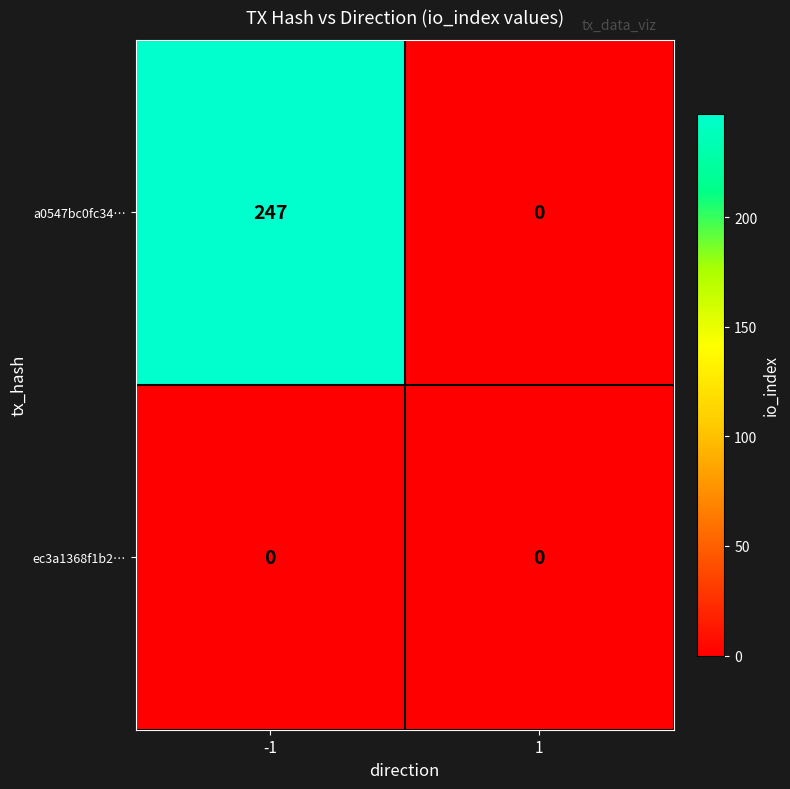

List the series in order of their overall mean, lowest first.

ec3a1368f1b2…, a0547bc0fc34…